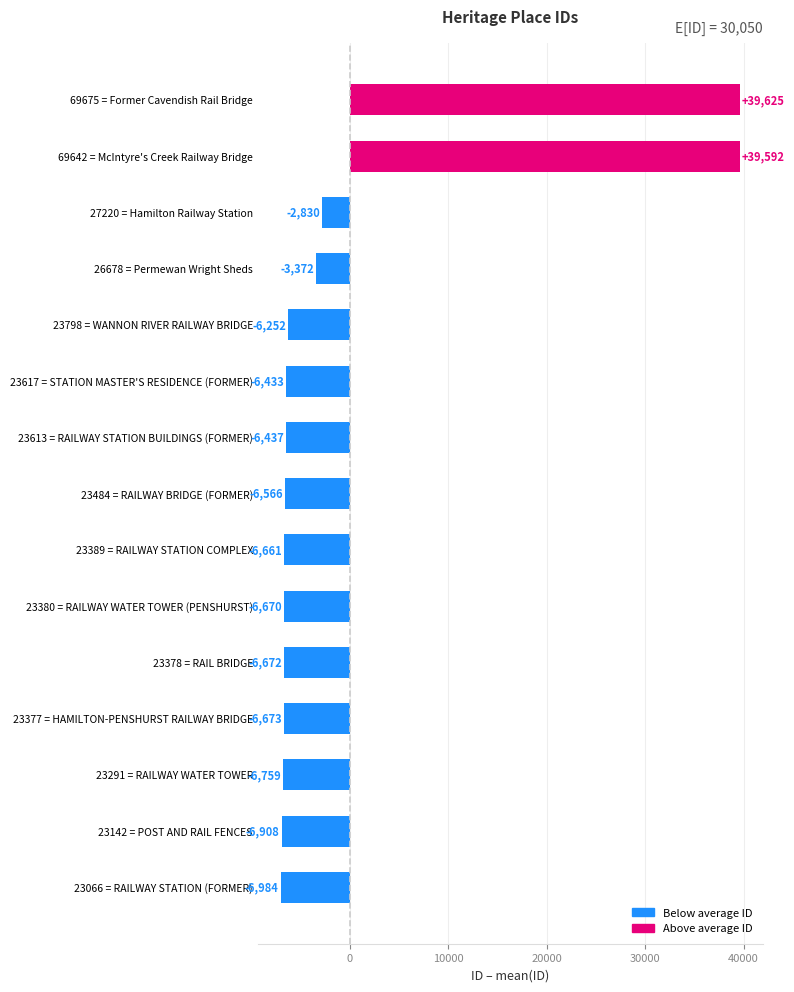

Reading bottom to top, extract all data points from this chart.

-6984	-6908	-6759	-6673	-6672	-6670	-6661	-6566	-6437	-6433	-6252	-3372	-2830	39592	39625